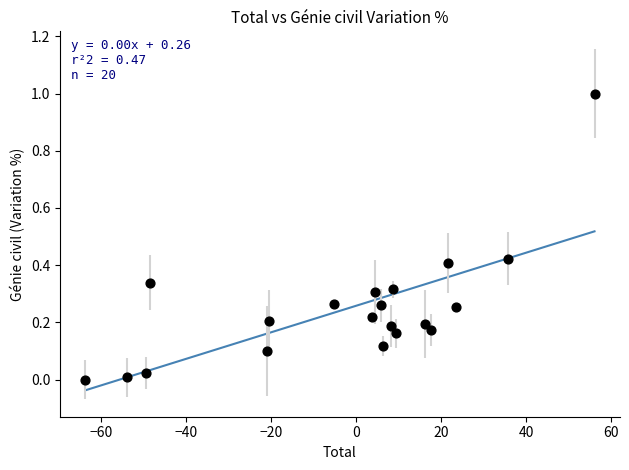

What is the range of X values (max minus min)?

119.8